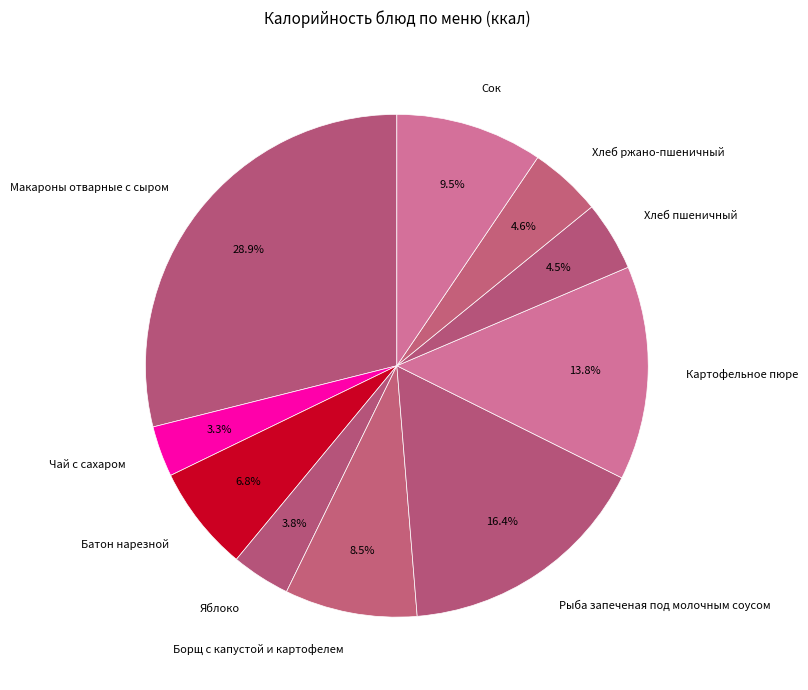

Which has a higher value, Сок or Хлеб пшеничный?

Сок